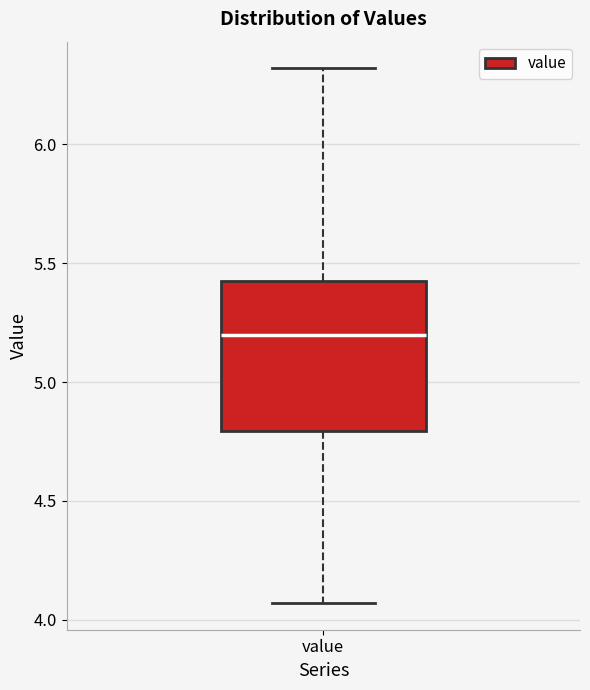

Transcribe this box plot: give where the median line is, the range the box spans, and where the two whiskers end, as read against the y-axis. The values are not printed on the chart, so give them approximately, as read against the axis.

median 5.20, box 4.80 to 5.45, whiskers 4.05 to 6.30